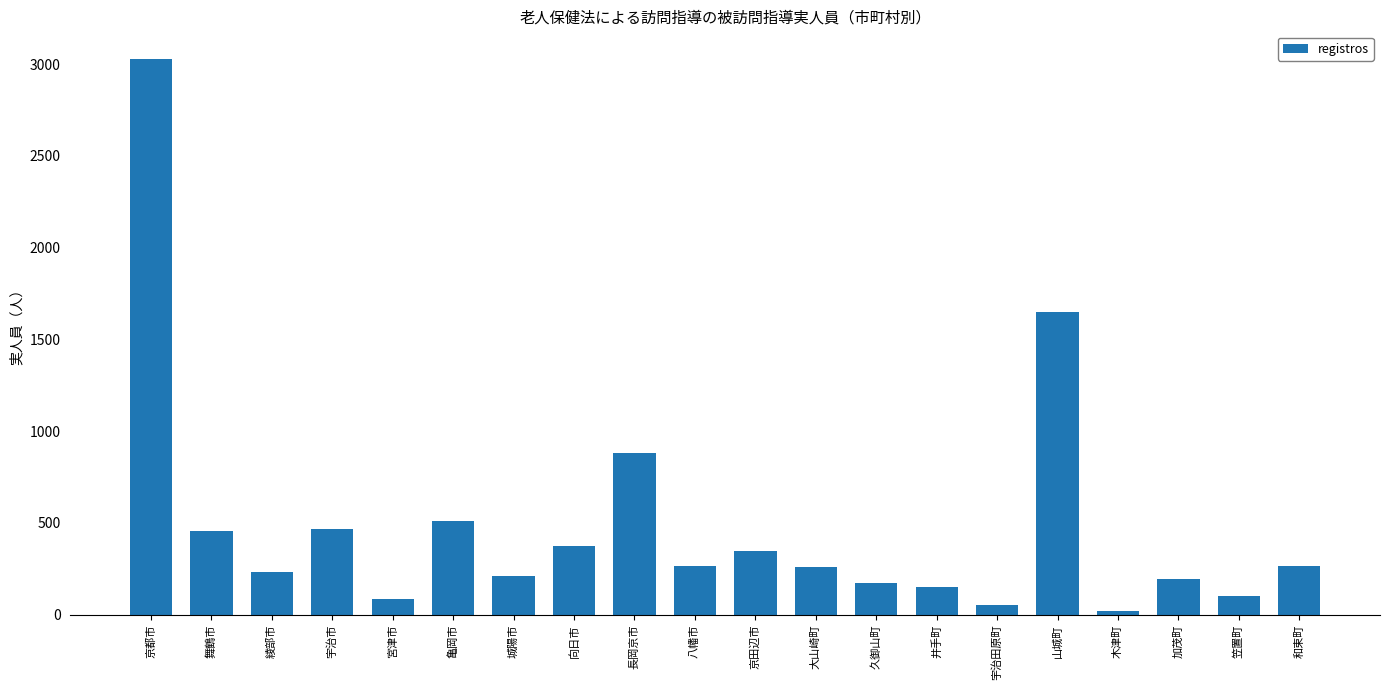

What is the change in value from 宇治市 to 京田辺市?

-117